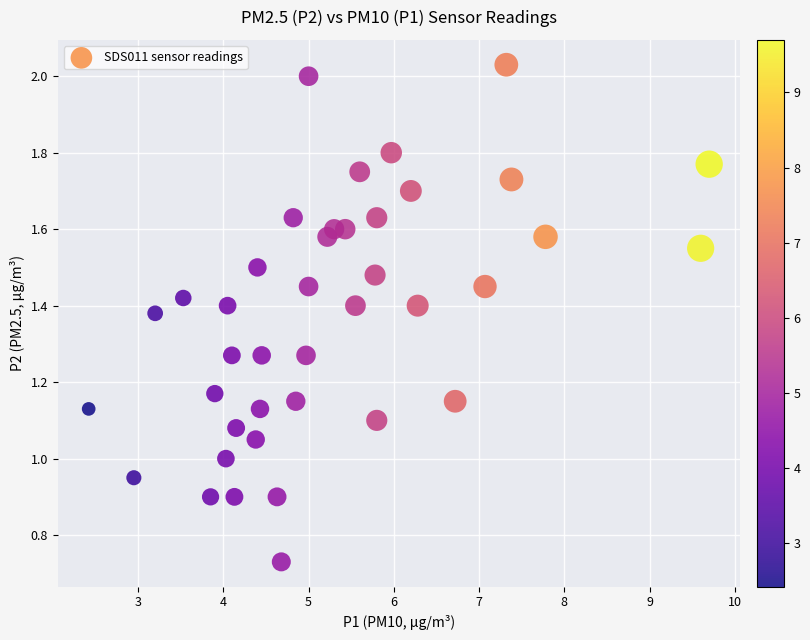

What is the range of X values (max minus min)?

7.3